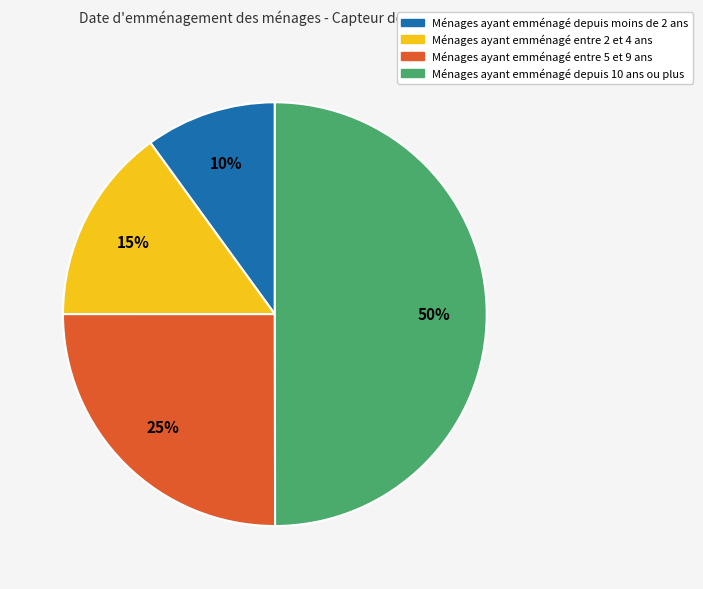

How many slices are in this pie chart?

4